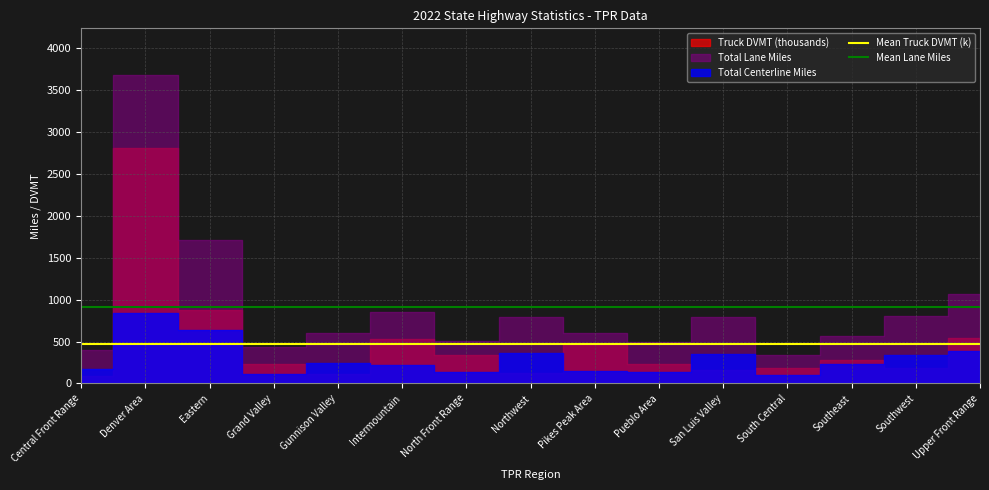

What is the lowest value of the Mean Truck DVMT (k) series?

476.1